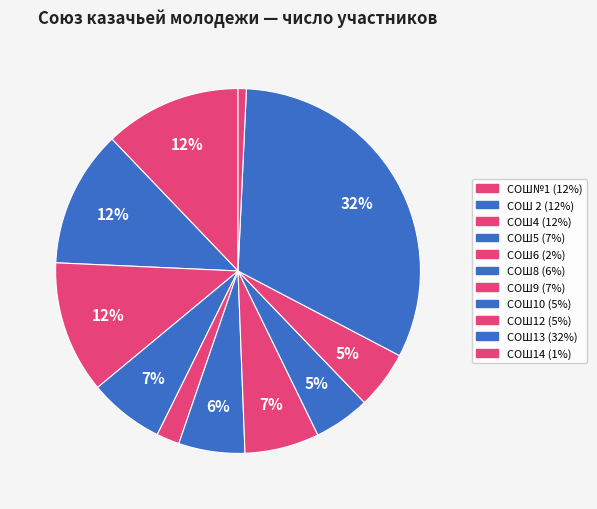

What is the largest slice in the pie chart?

СОШ13